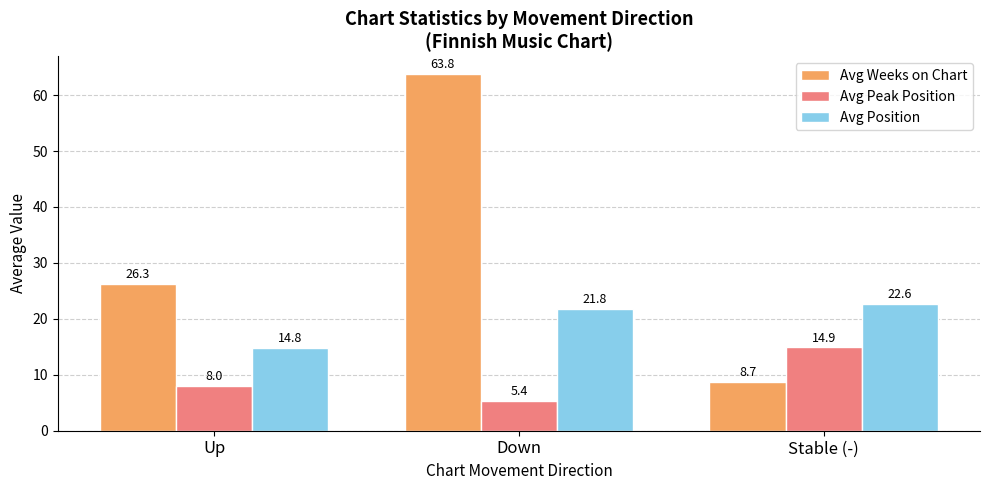

What is the sum of the Avg Position values at Up and Stable (-)?

37.4